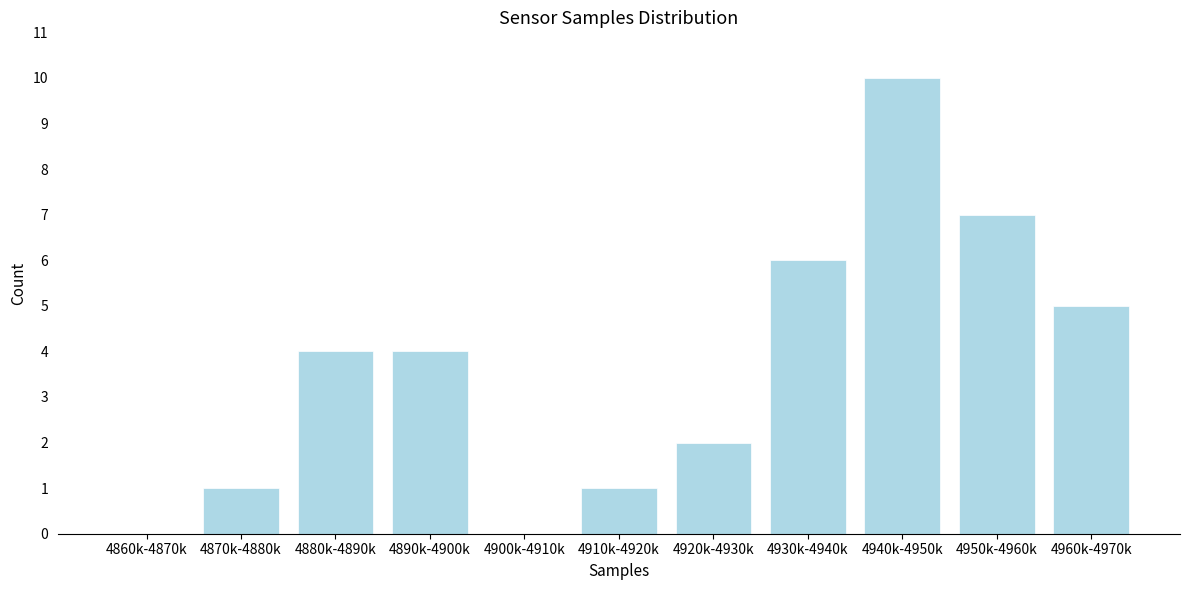

Reading left to right, transcribe all the data shown in this chart.

4860k-4870k=0	4870k-4880k=1	4880k-4890k=4	4890k-4900k=4	4900k-4910k=0	4910k-4920k=1	4920k-4930k=2	4930k-4940k=6	4940k-4950k=10	4950k-4960k=7	4960k-4970k=5